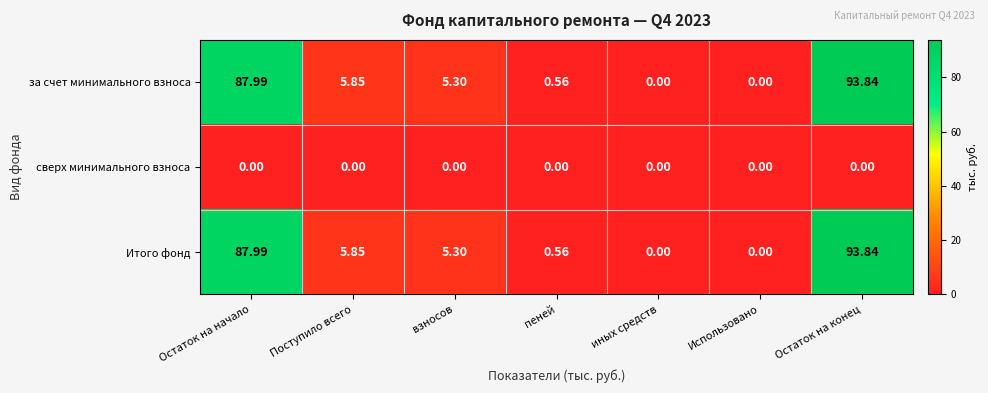

How many data points does each series have?

7